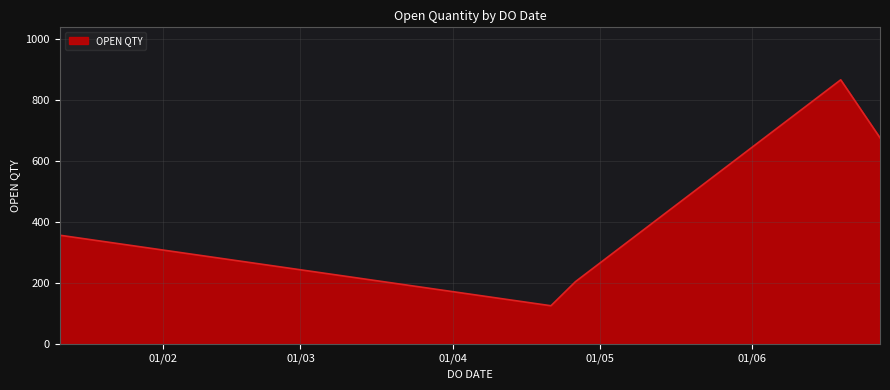

What is the minimum value shown in the chart?

126